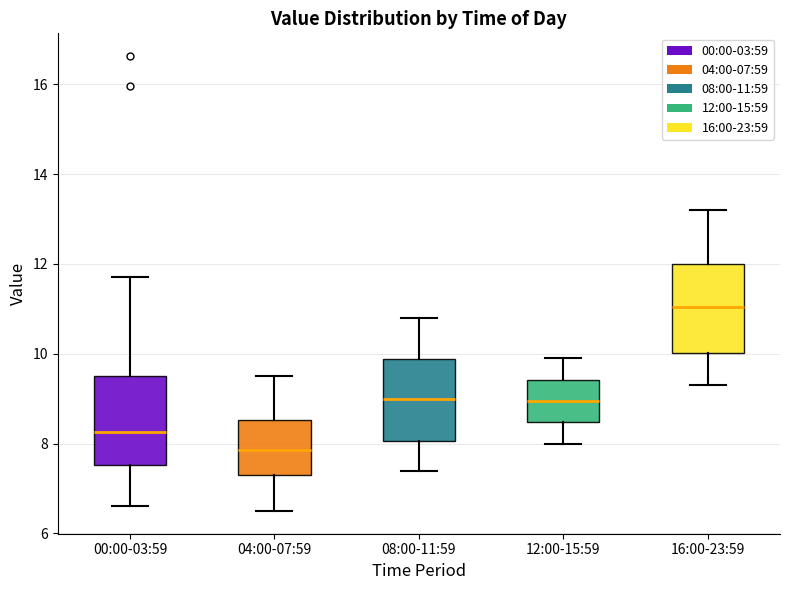

Reading left to right, read every box against the y-axis: the position of its median line, the range the box covers, and the ends of its whiskers. The values are not printed on the chart, so give them approximately, as read against the axis.

00:00-03:59: median 8.2, box 7.6 to 9.6, whiskers 6.6 to 11.8
04:00-07:59: median 7.8, box 7.4 to 8.6, whiskers 6.6 to 9.6
08:00-11:59: median 9.0, box 8.0 to 9.8, whiskers 7.4 to 10.8
12:00-15:59: median 9.0, box 8.4 to 9.4, whiskers 8.0 to 10.0
16:00-23:59: median 11.0, box 10.0 to 12.0, whiskers 9.4 to 13.2